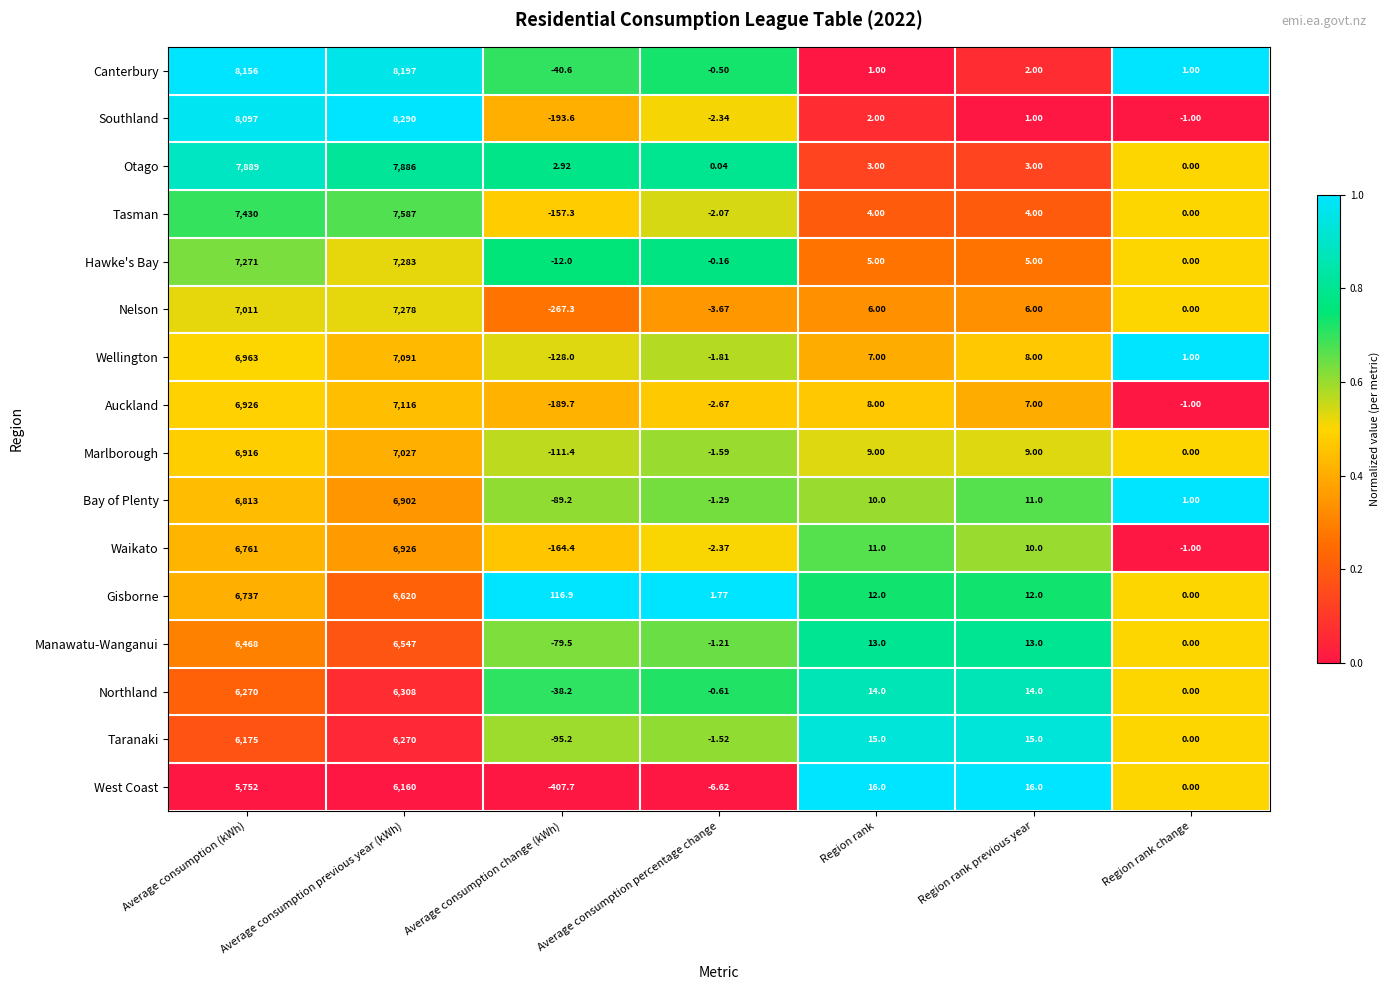

At Region rank previous year, list the series in order from smallest to largest.

Southland, Canterbury, Otago, Tasman, Hawke's Bay, Nelson, Auckland, Wellington, Marlborough, Waikato, Bay of Plenty, Gisborne, Manawatu-Wanganui, Northland, Taranaki, West Coast